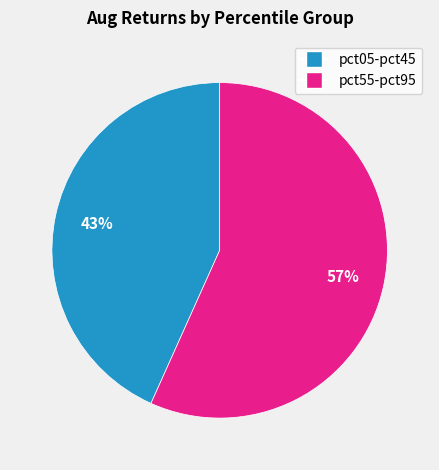

To the nearest percent, what is the average slice percentage?

50%